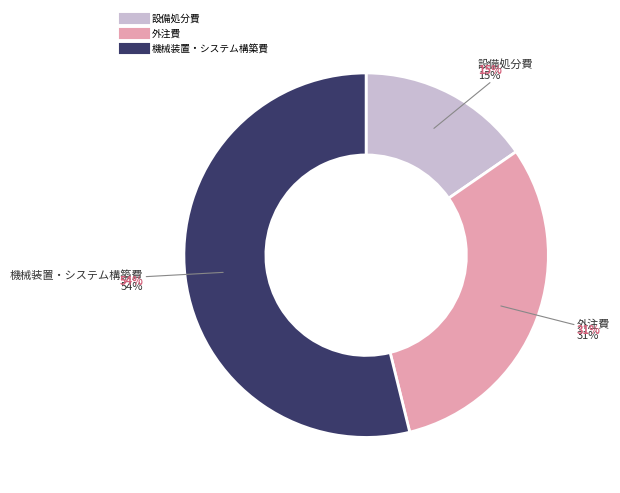

To the nearest percent, what portion does 外注費 represent?

31%